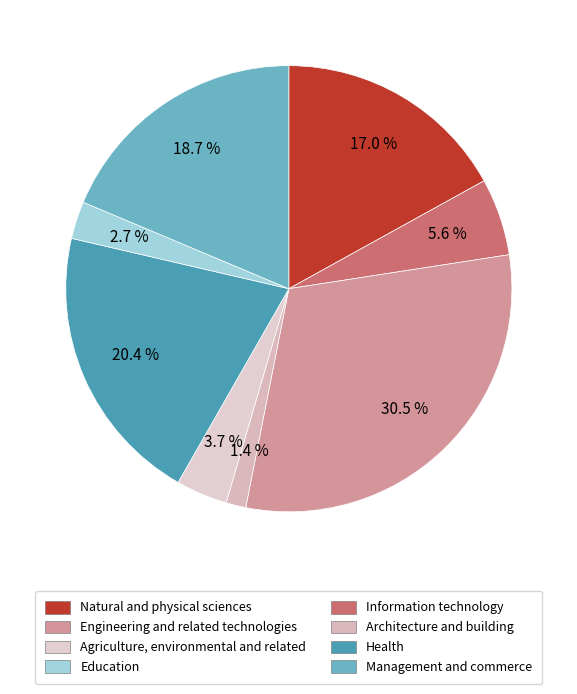

How many slices are in this pie chart?

8